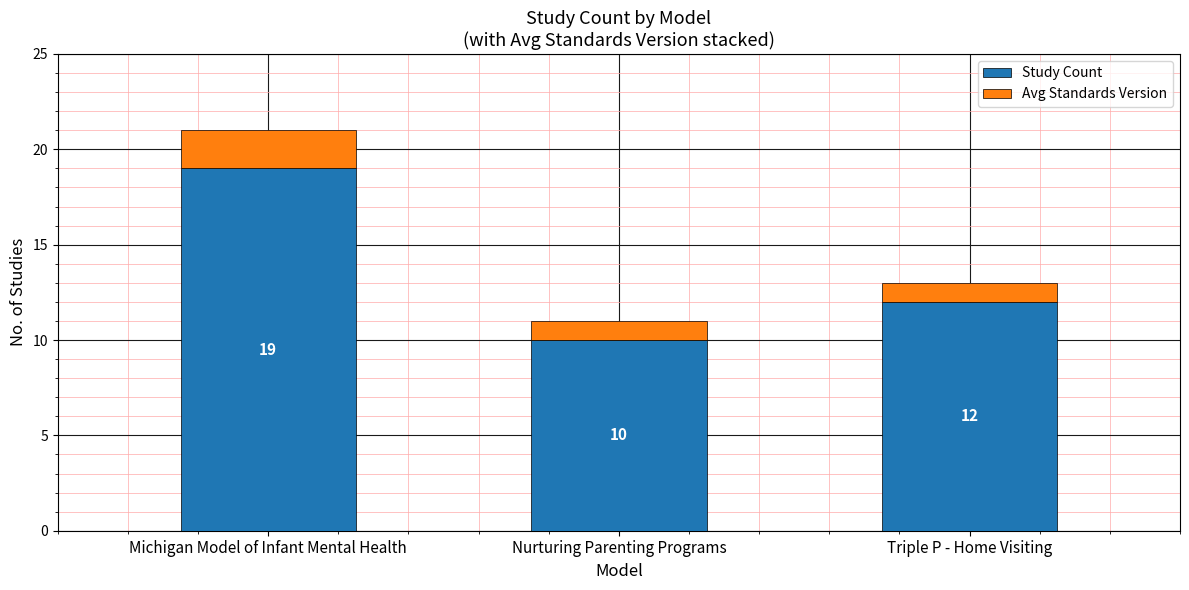

At which category is the sum across all series the highest?

Michigan Model of Infant Mental Health